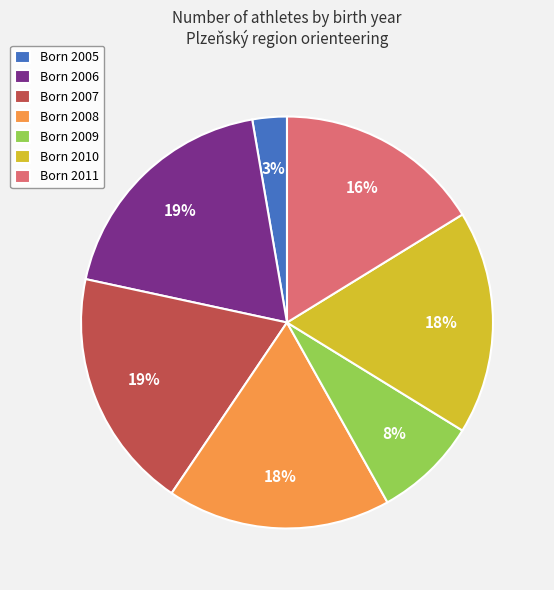

Between Born 2008 and Born 2011, which is larger?

Born 2008